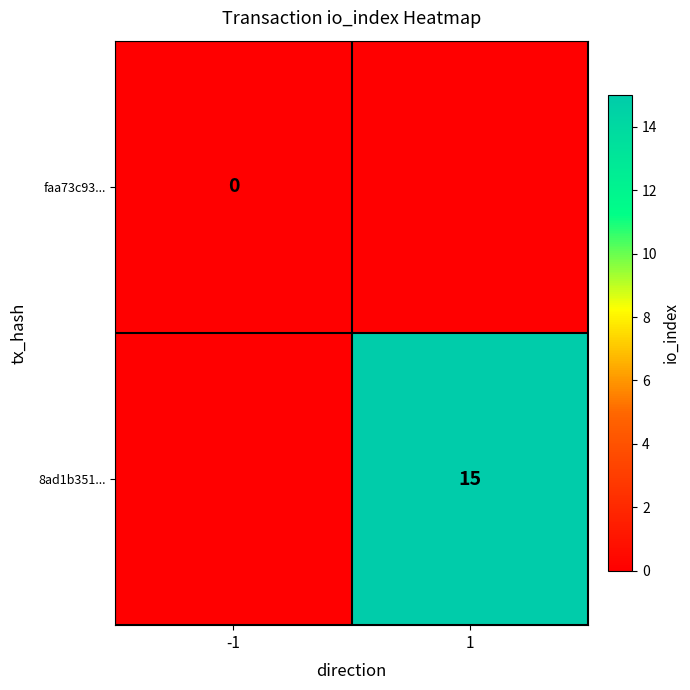

Is it true that 8ad1b351... equals 15 at 1?

True